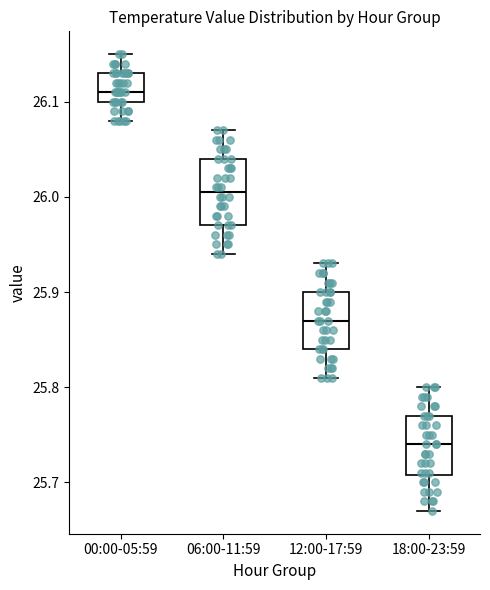

Where is the lower edge of the box for 12:00-17:59 on the y-axis? The values are not printed on the chart, so give them approximately, as read against the axis.

25.84